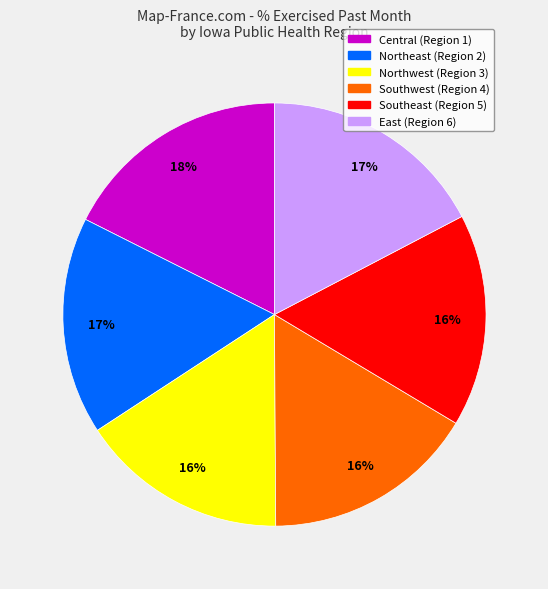

Approximately how many times larger is the value at Northwest (Region 3) compared to Southeast (Region 5)?

1.0